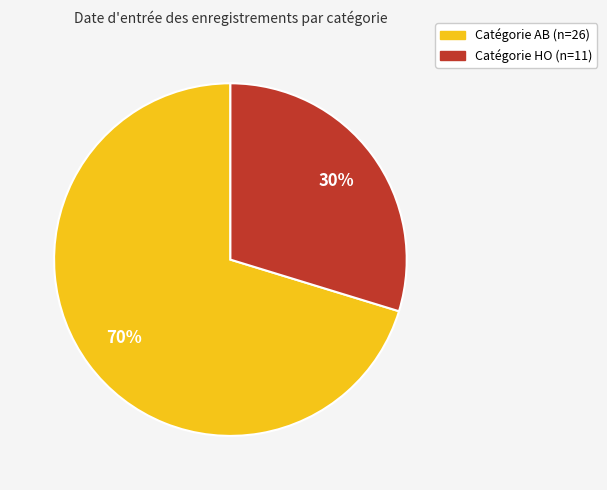

To the nearest percent, what is the average slice percentage?

50%